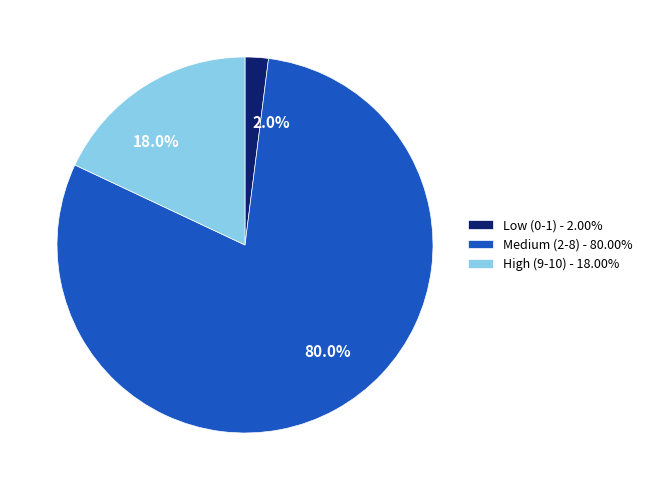

Is there any slice that represents more than half of the pie?

Yes